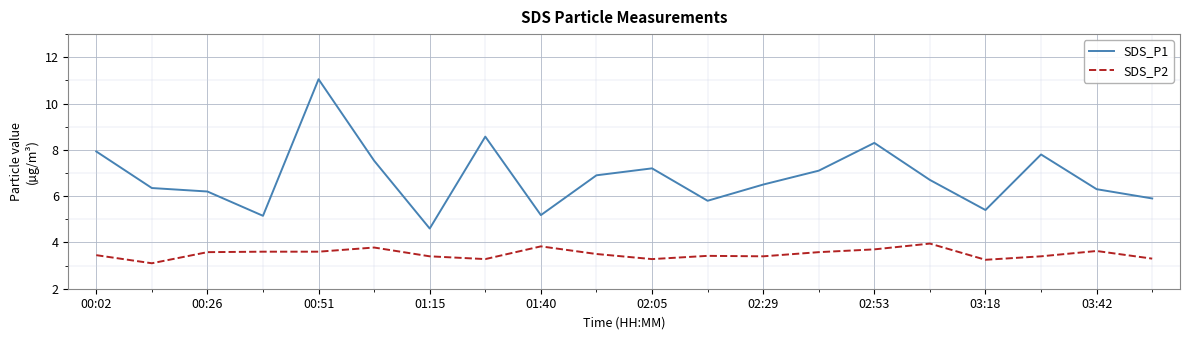

Which series has the largest range (max minus min)?

SDS_P1